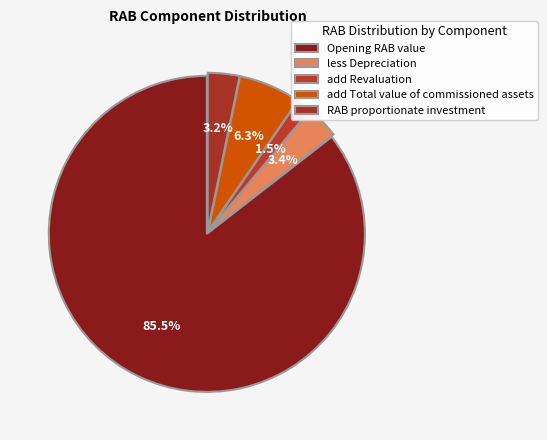

Count the number of slices in the pie.

5